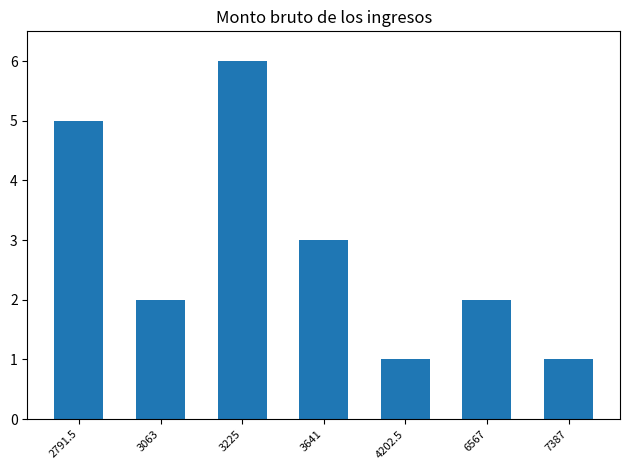

What is the average value?

3